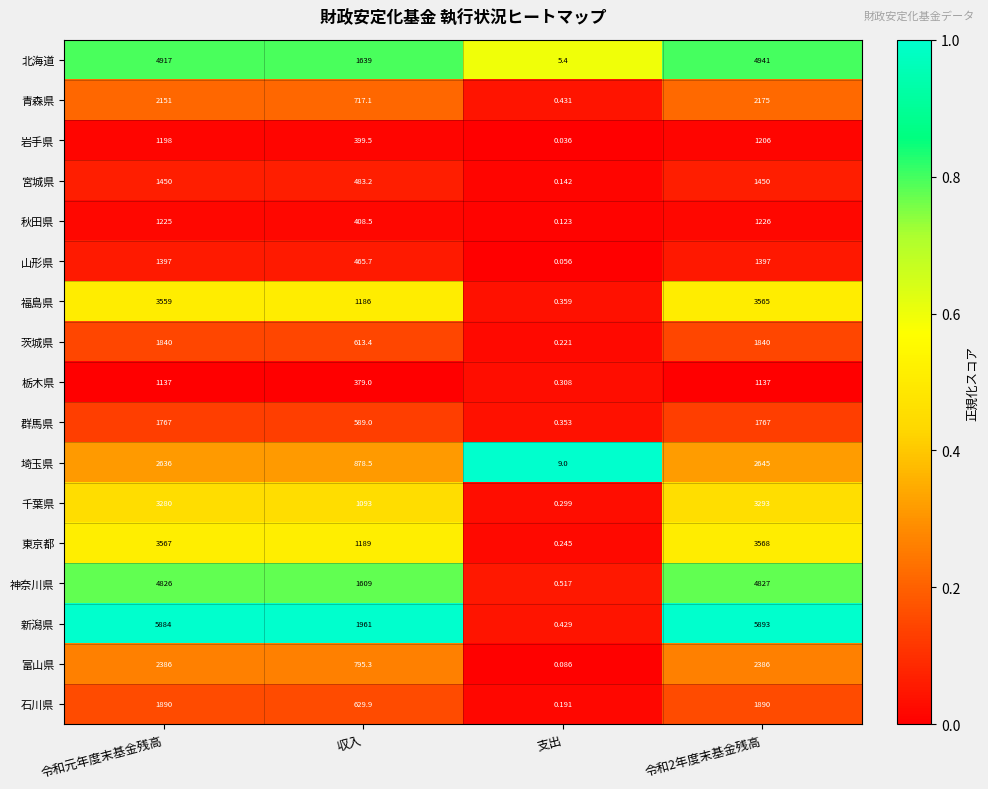

At which label is 埼玉県 closest to 1327?

収入